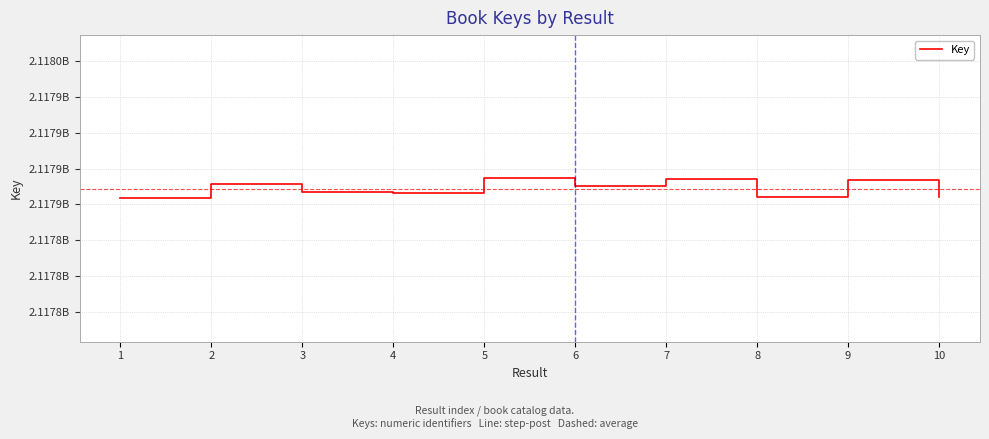

Which label corresponds to the smallest value in the chart?

1